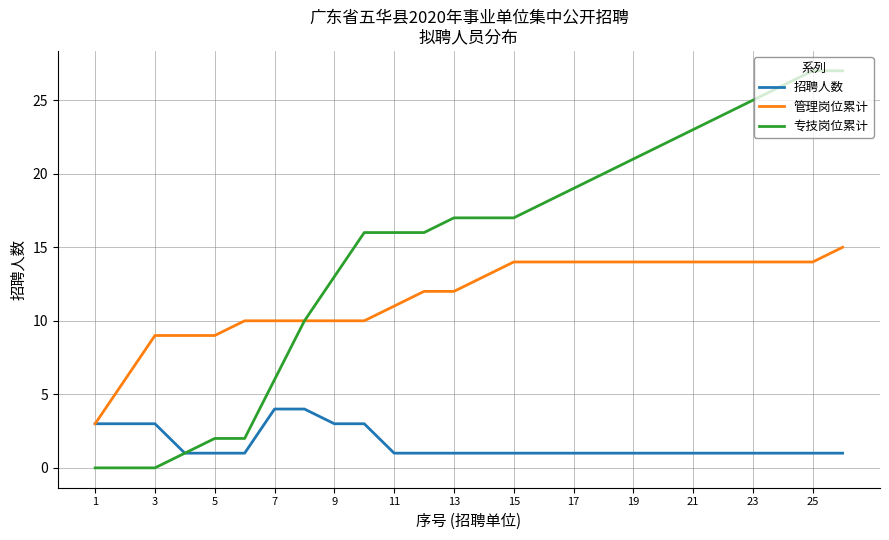

List the series in order of their peak value, lowest first.

招聘人数, 管理岗位累计, 专技岗位累计